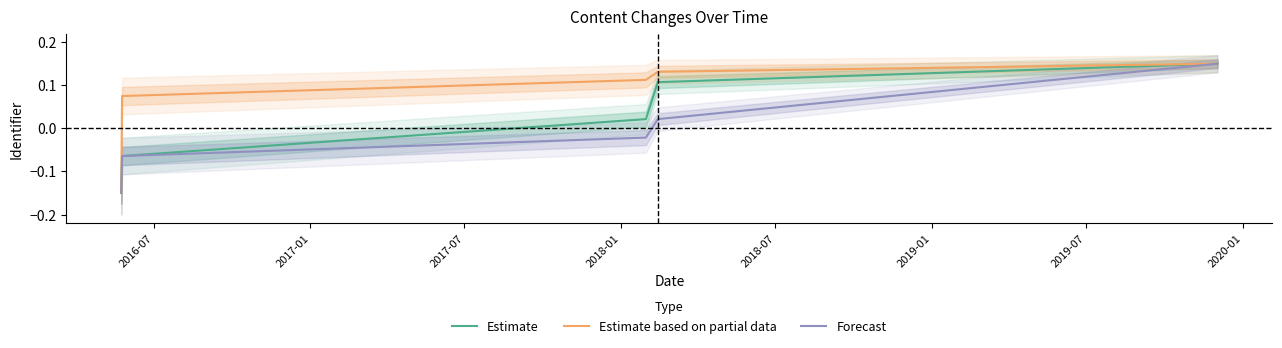

What is the label of the 4th point from the left?

2018-01